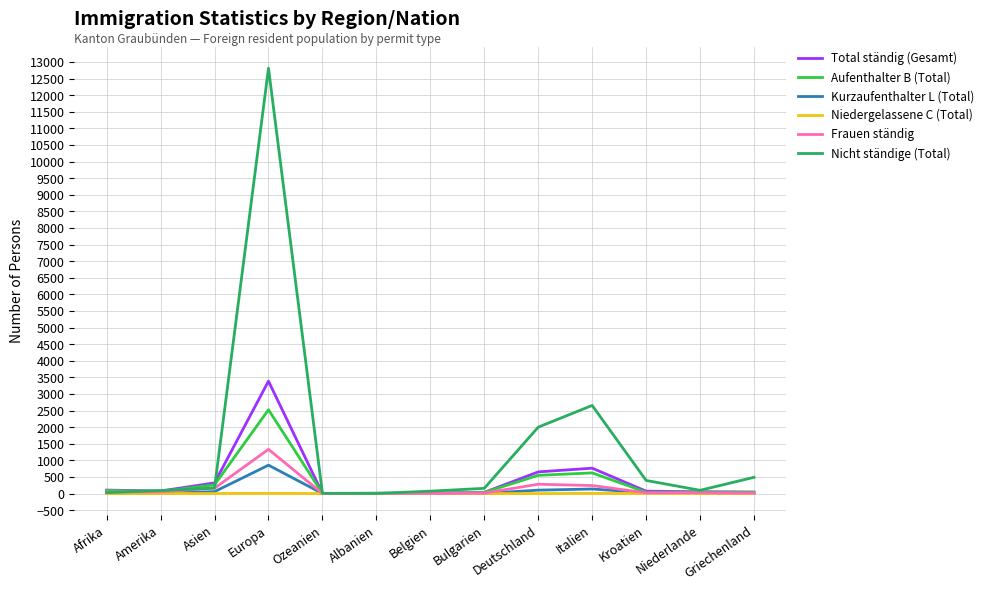

At how many categories does at least one series exceed 5231?

1